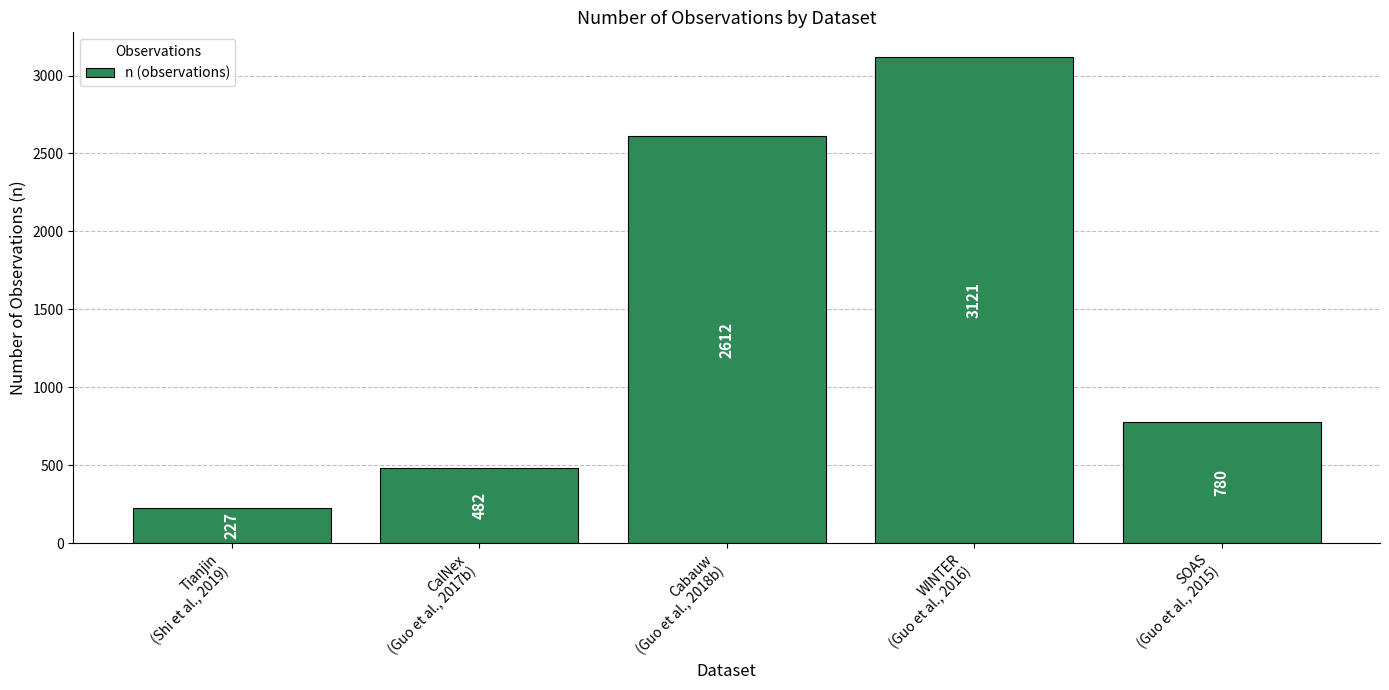

At which label is the value closest to 1674?

SOAS
(Guo et al., 2015)